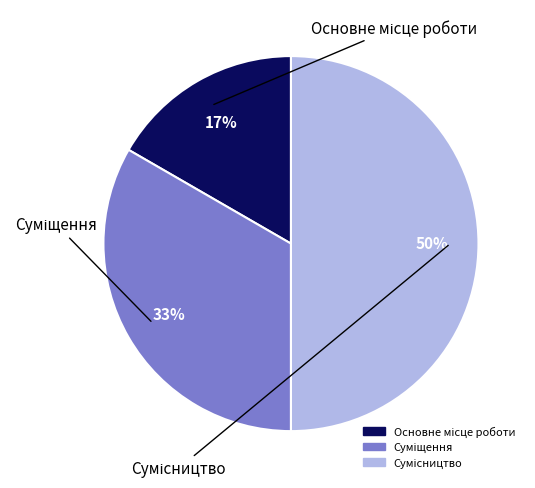

To the nearest percent, what is the difference between the largest and smallest slice percentages?

33%